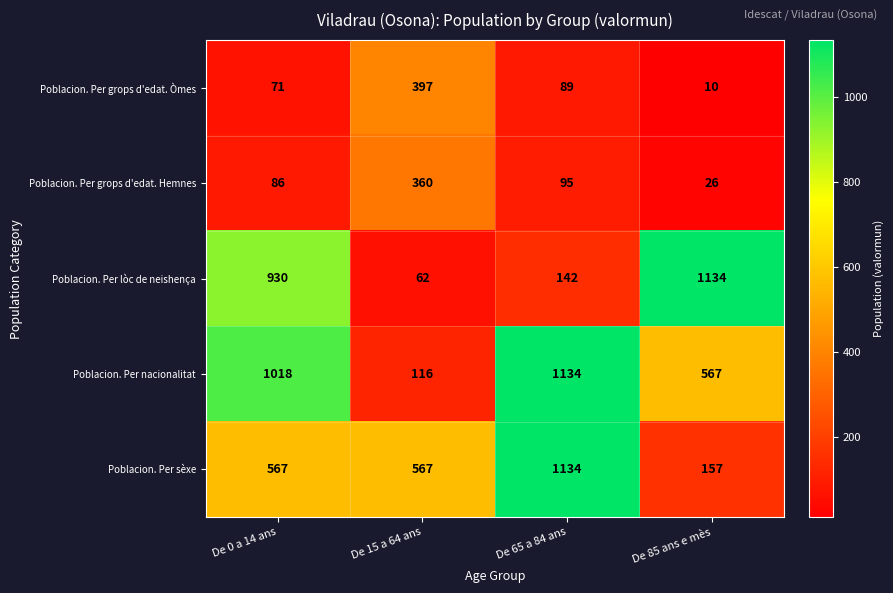

Which series changed the most between De 15 a 64 ans and De 65 a 84 ans?

Poblacion. Per nacionalitat